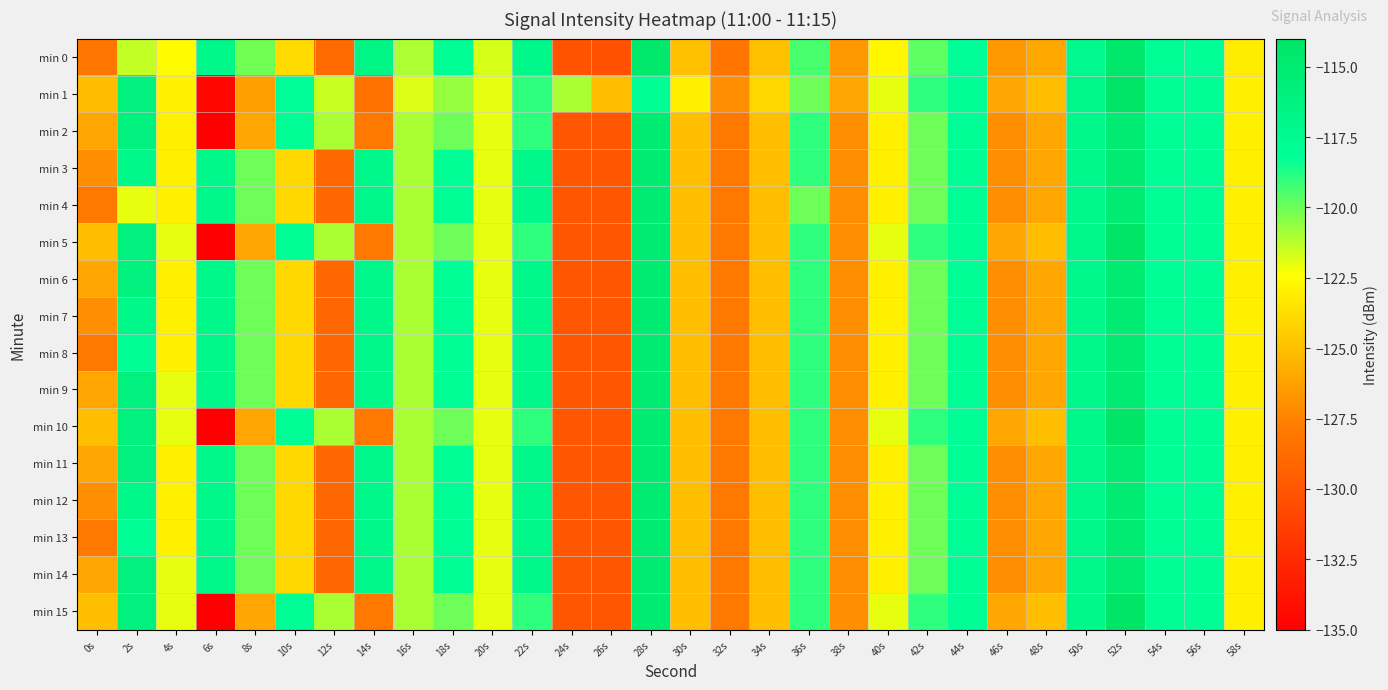

At which category is the sum across all series the highest?

52s